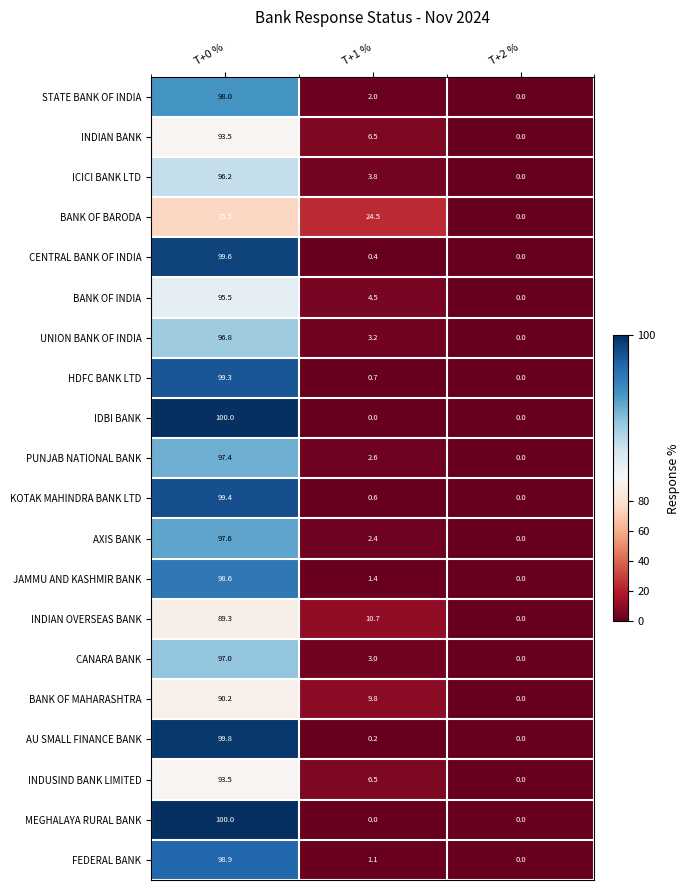

Count the number of categories in the chart.

3